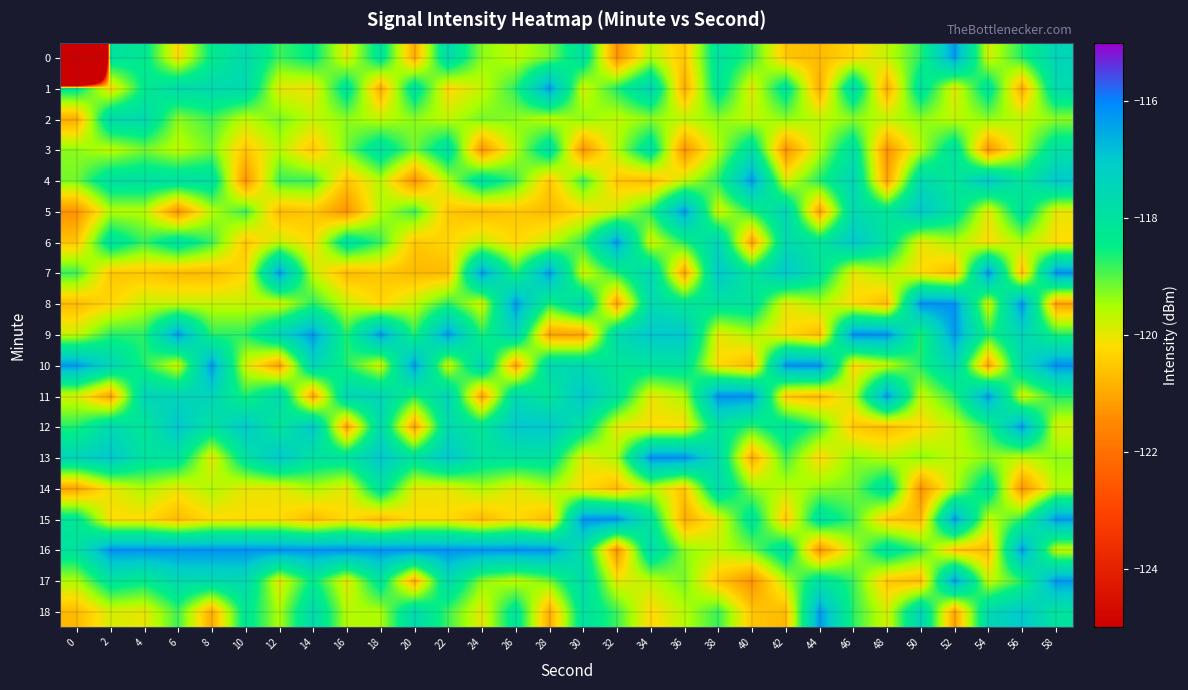

Which label corresponds to the largest value in the chart?

54